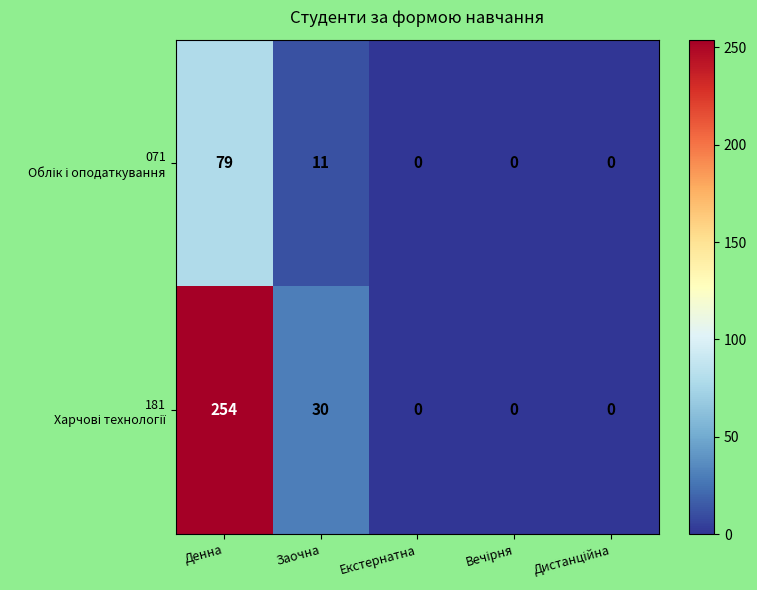

At which category does the chart reach its peak across all series?

Денна